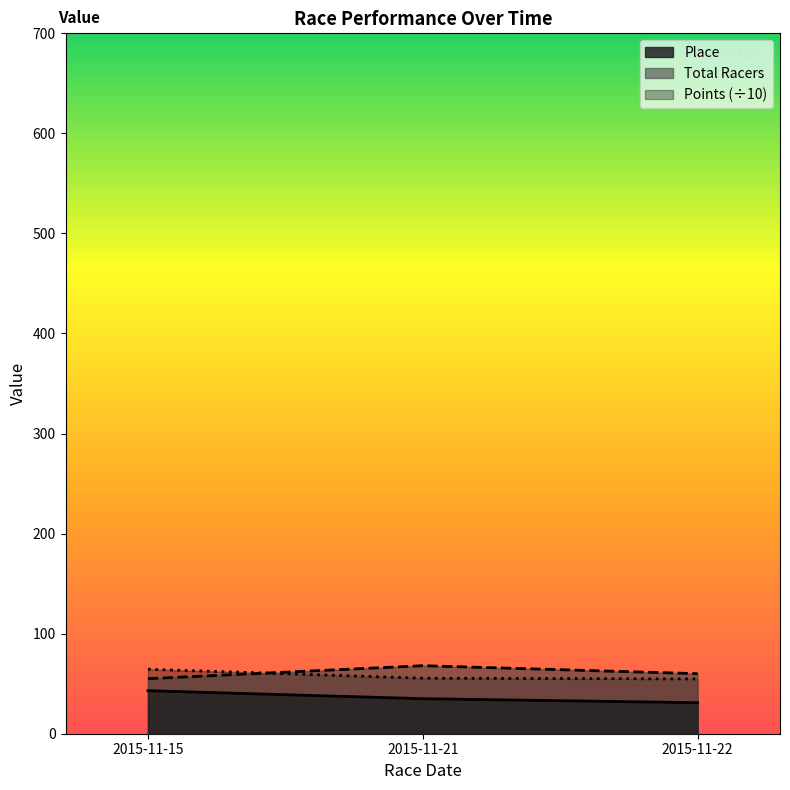

Is the value of Total Racers at 2015-11-15 greater than the value of Place at 2015-11-22?

Yes